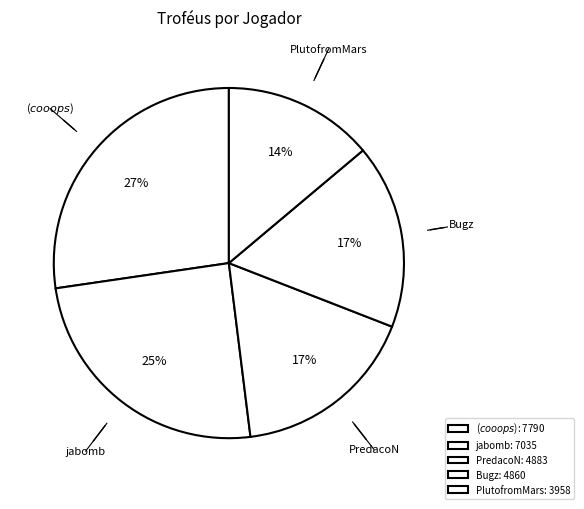

Is there a majority slice in this chart?

No